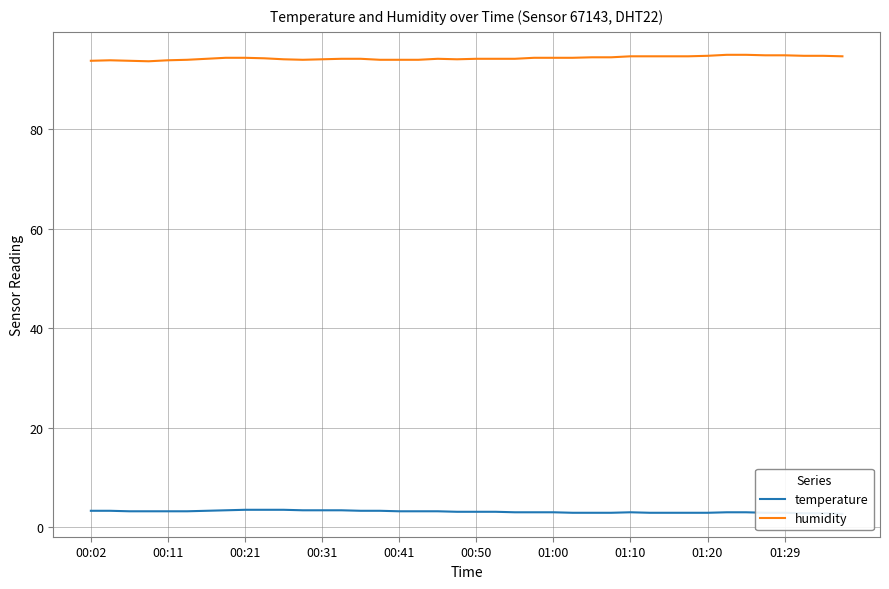

How many lines are shown in the chart?

2